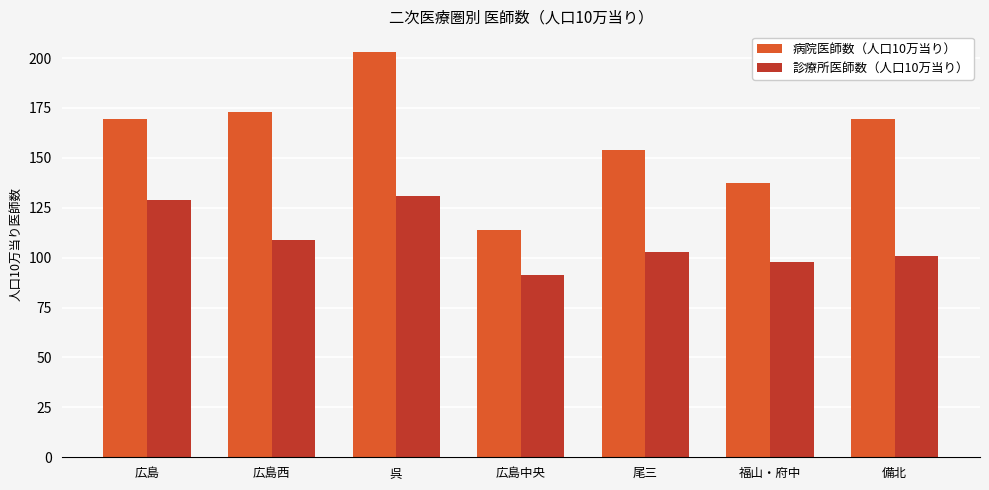

What value does the 診療所医師数（人口10万当り） series have at 広島西?

108.8